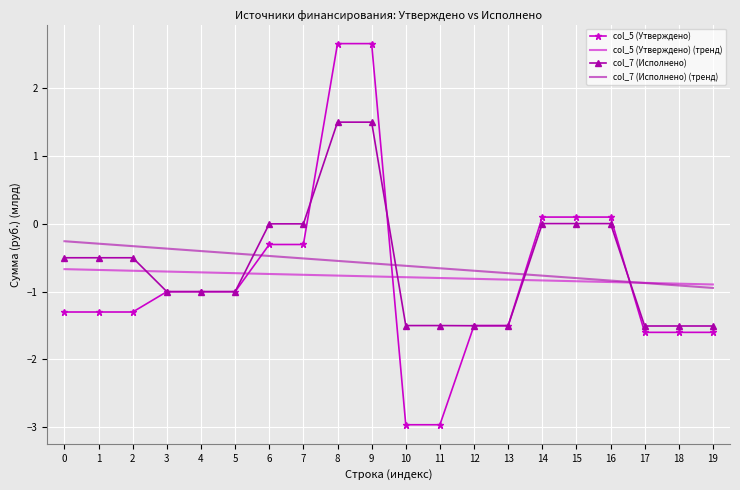

Is it true that col_5 (Утверждено) equals -2.3 at 19?

False